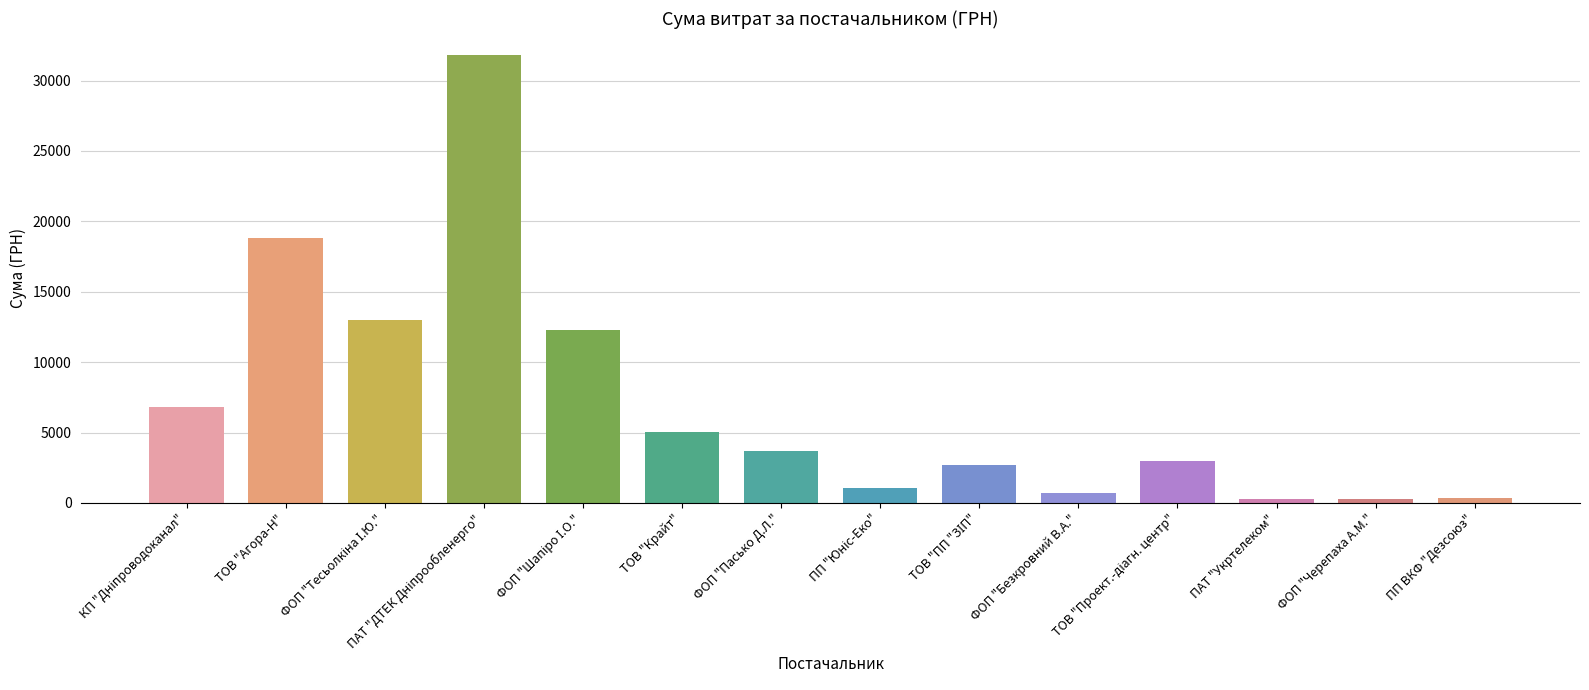

What is the greatest value displayed?

31782.9